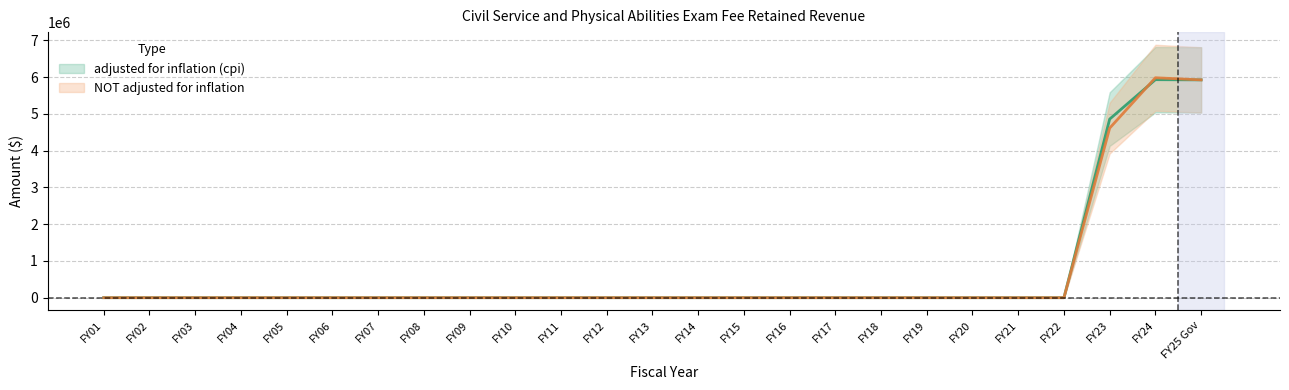

Reading left to right, what are all the values shown in this chart?

adjusted for inflation (cpi): FY01=0	FY02=0	FY03=0	FY04=0	FY05=0	FY06=0	FY07=0	FY08=0	FY09=0	FY10=0	FY11=0	FY12=0	FY13=0	FY14=0	FY15=0	FY16=0	FY17=0	FY18=0	FY19=0	FY20=0	FY21=0	FY22=0	FY23=4856573	FY24=5928885	FY25 Gov=5923157
NOT adjusted for inflation: FY01=0	FY02=0	FY03=0	FY04=0	FY05=0	FY06=0	FY07=0	FY08=0	FY09=0	FY10=0	FY11=0	FY12=0	FY13=0	FY14=0	FY15=0	FY16=0	FY17=0	FY18=0	FY19=0	FY20=0	FY21=0	FY22=0	FY23=4611299	FY24=5981298	FY25 Gov=5923157